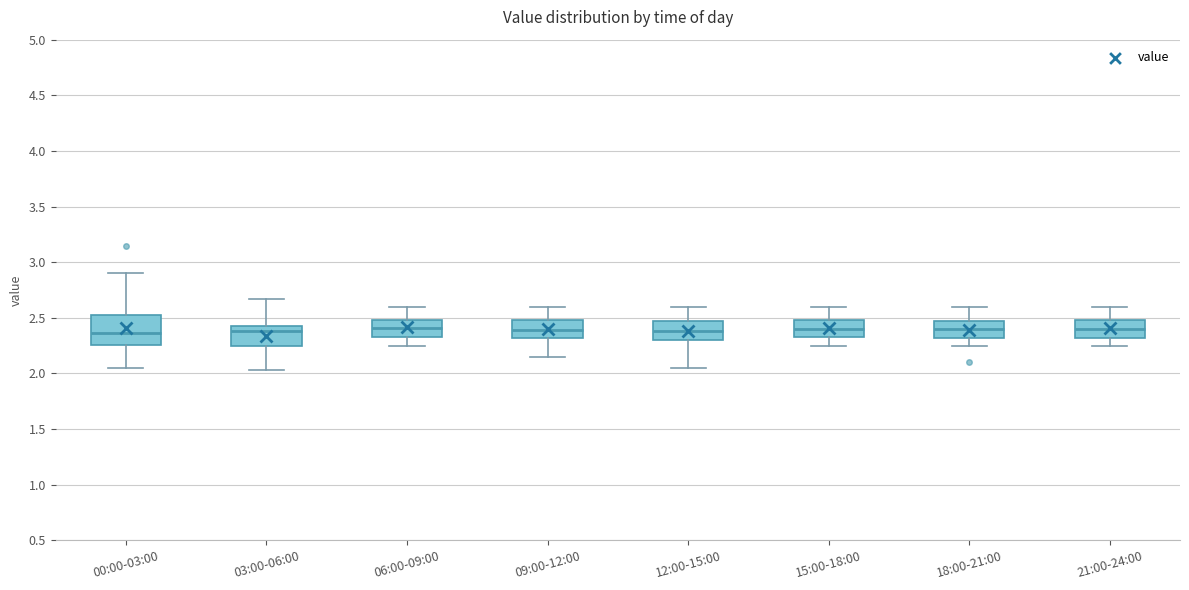

Reading left to right, read every box against the y-axis: the position of its median line, the range the box covers, and the ends of its whiskers. The values are not printed on the chart, so give them approximately, as read against the axis.

00:00-03:00: median 2.35, box 2.25 to 2.55, whiskers 2.05 to 2.90
03:00-06:00: median 2.40, box 2.25 to 2.45, whiskers 2.05 to 2.65
06:00-09:00: median 2.40, box 2.35 to 2.50, whiskers 2.25 to 2.60
09:00-12:00: median 2.40, box 2.30 to 2.50, whiskers 2.15 to 2.60
12:00-15:00: median 2.40, box 2.30 to 2.45, whiskers 2.05 to 2.60
15:00-18:00: median 2.40, box 2.35 to 2.50, whiskers 2.25 to 2.60
18:00-21:00: median 2.40, box 2.30 to 2.45, whiskers 2.25 to 2.60
21:00-24:00: median 2.40, box 2.30 to 2.50, whiskers 2.25 to 2.60